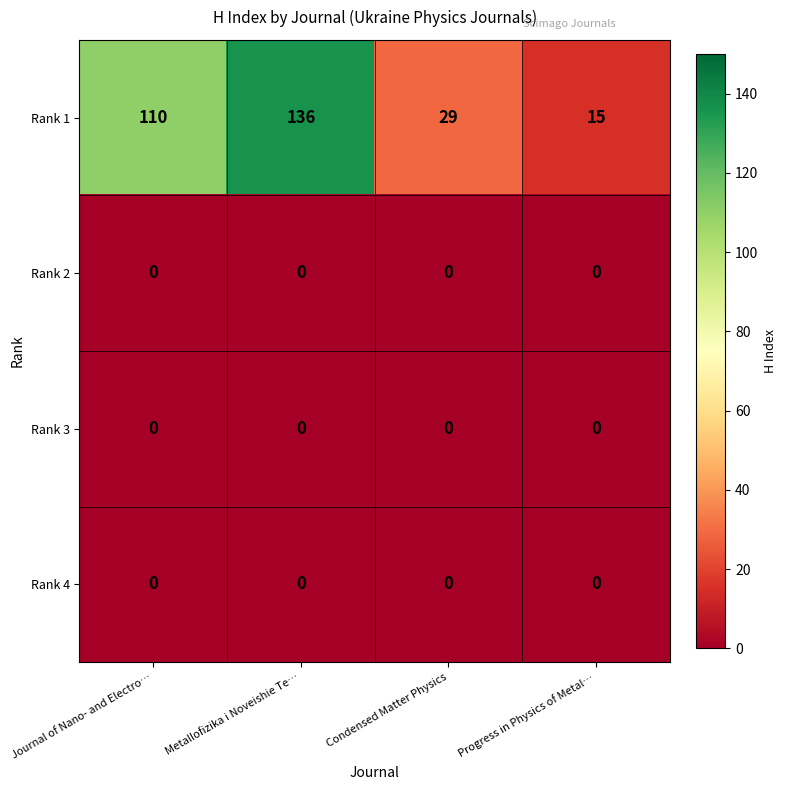

The value of Rank 1 at Metallofizika i Noveishie Te… is 136. True or false?

True